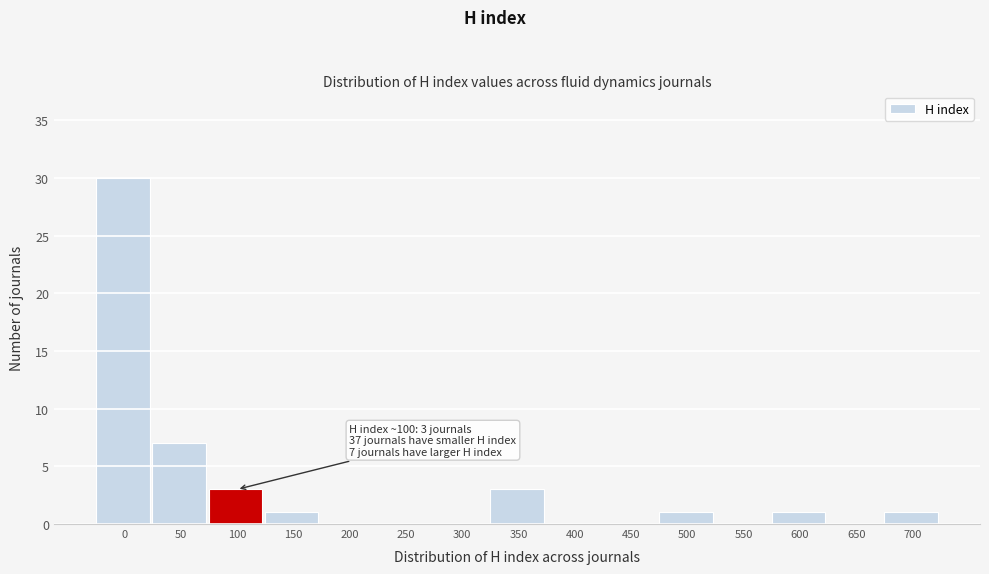

Reading left to right, extract all data points from this chart.

0=30	50=7	100=3	150=1	200=0	250=0	300=0	350=3	400=0	450=0	500=1	550=0	600=1	650=0	700=1